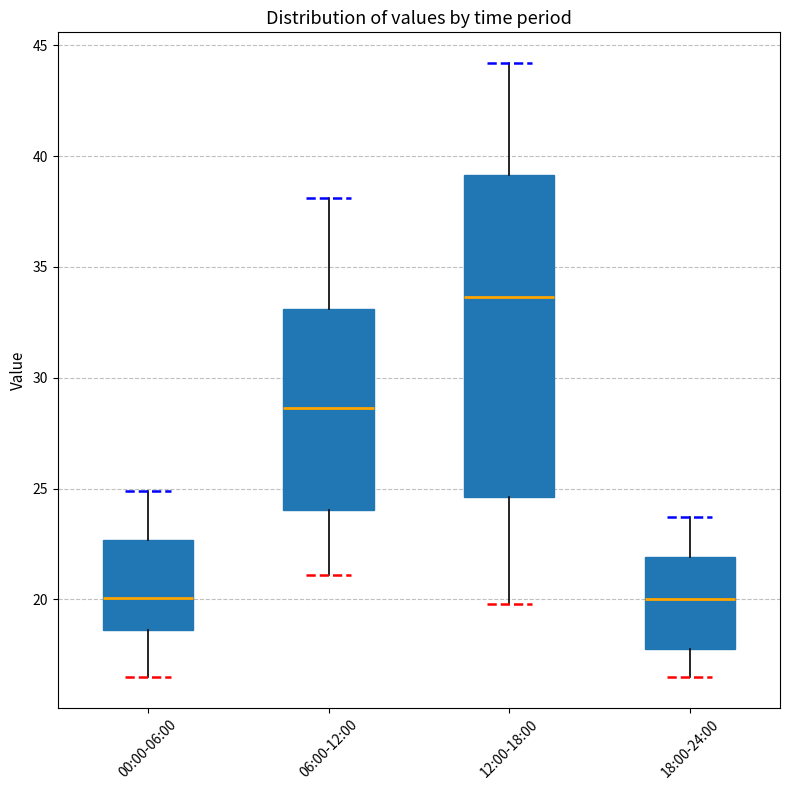

Reading left to right, transcribe this box plot: for each box, give where its median line is, the range the box spans, and where its two whiskers end, as read against the y-axis. The values are not printed on the chart, so give them approximately, as read against the axis.

00:00-06:00: median 20.0, box 18.5 to 22.5, whiskers 16.5 to 25.0
06:00-12:00: median 28.5, box 24.0 to 33.0, whiskers 21.0 to 38.0
12:00-18:00: median 33.5, box 24.5 to 39.0, whiskers 20.0 to 44.0
18:00-24:00: median 20.0, box 18.0 to 22.0, whiskers 16.5 to 23.5